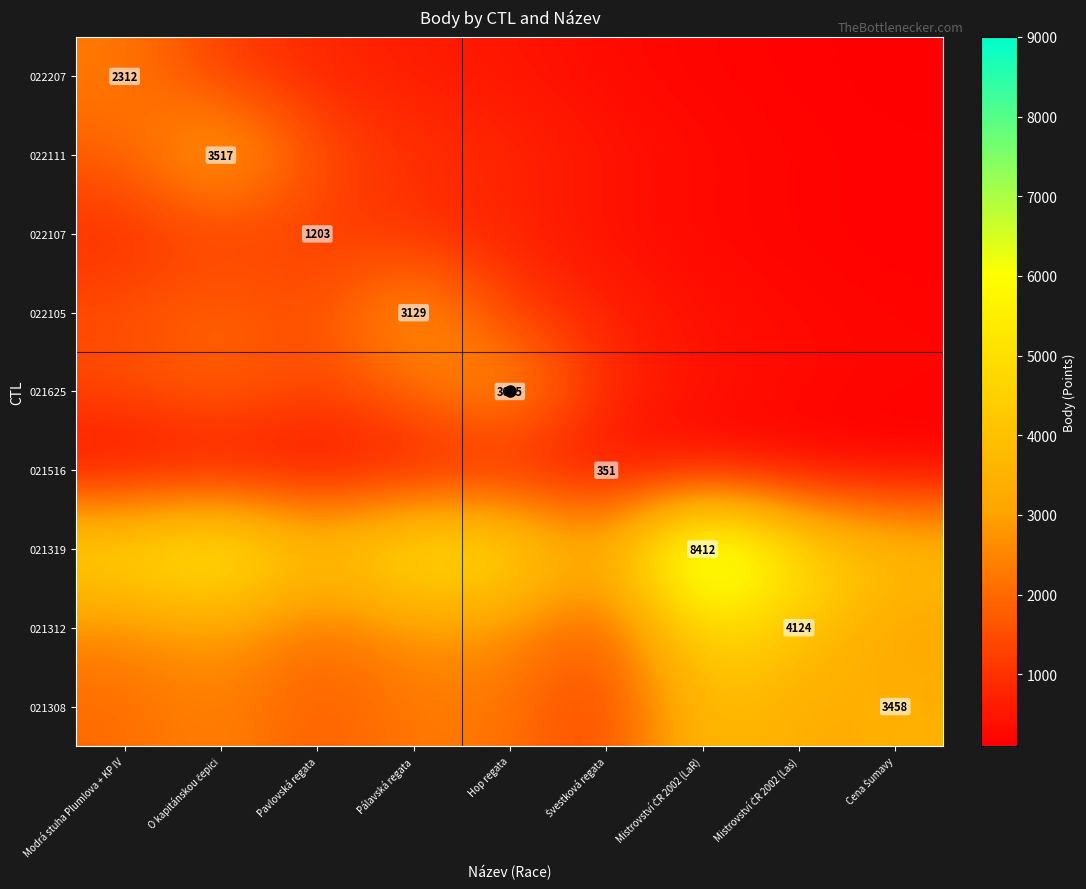

What is the approximate value of 022107 at Mistrovství ČR 2002 (Las), to the nearest 50?

200